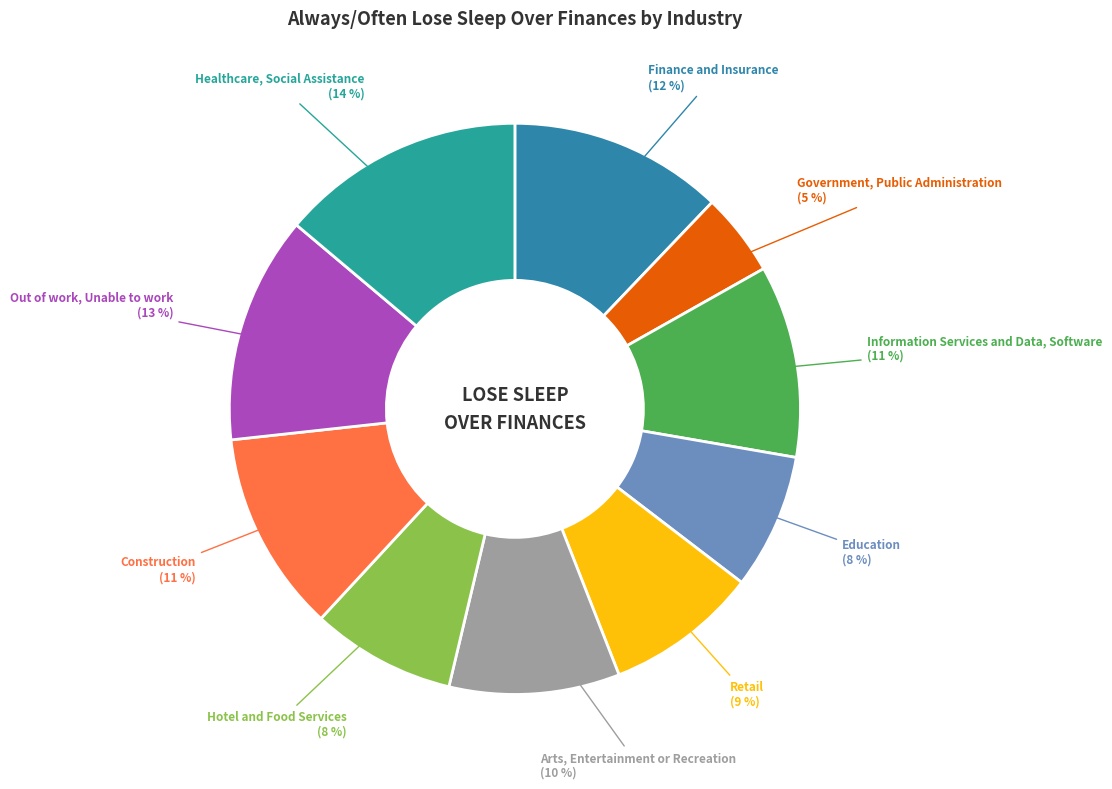

To the nearest percent, what is the difference between the Out of work, Unable to work and Arts, Entertainment or Recreation slice percentages?

3%